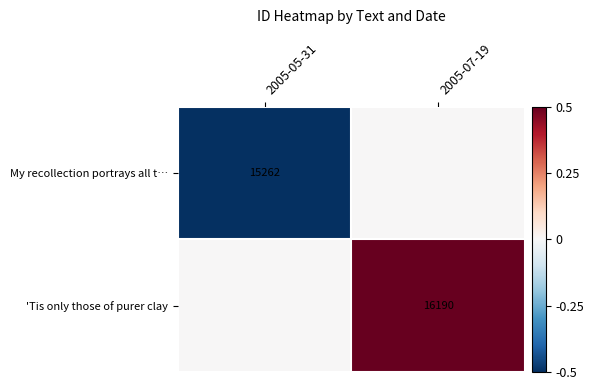

Count the number of data series in this chart.

2